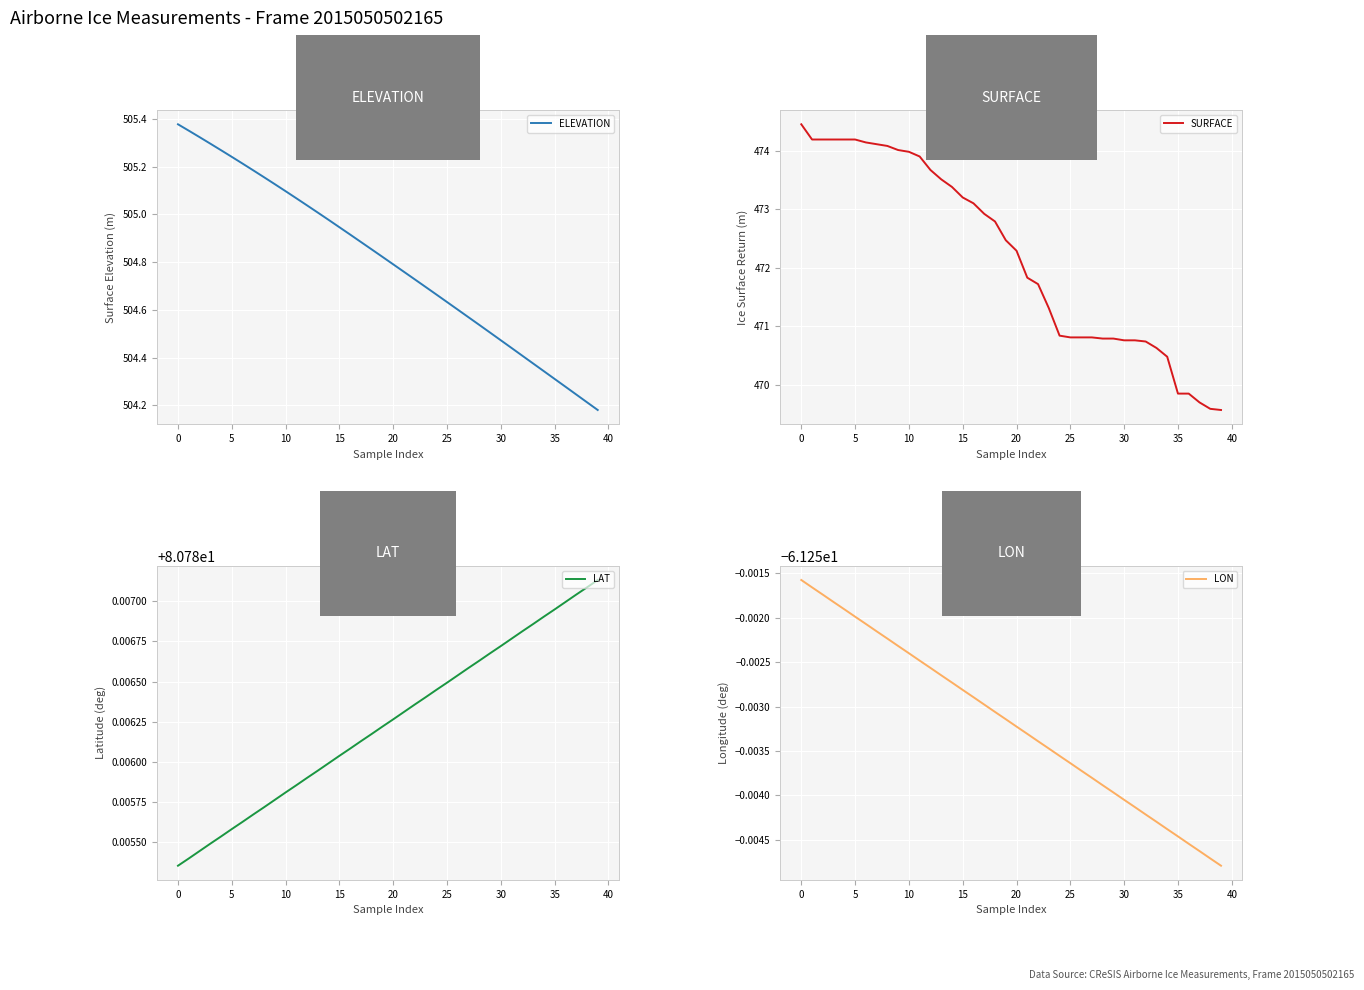

Reading right to left, transcribe all the data shown in this chart.

ELEVATION: 504.2	504.2	504.2	504.3	504.3	504.3	504.4	504.4	504.4	504.5	504.5	504.5	504.6	504.6	504.6	504.7	504.7	504.7	504.8	504.8	504.8	504.9	504.9	504.9	504.9	505.0	505.0	505.0	505.1	505.1	505.1	505.2	505.2	505.2	505.2	505.3	505.3	505.3	505.4	505.4
SURFACE: 469.6	469.6	469.7	469.9	469.9	470.5	470.6	470.7	470.8	470.8	470.8	470.8	470.8	470.8	470.8	470.8	471.3	471.7	471.8	472.3	472.5	472.8	472.9	473.1	473.2	473.4	473.5	473.7	473.9	474.0	474.0	474.1	474.1	474.1	474.2	474.2	474.2	474.2	474.2	474.4
LAT: 80.8	80.8	80.8	80.8	80.8	80.8	80.8	80.8	80.8	80.8	80.8	80.8	80.8	80.8	80.8	80.8	80.8	80.8	80.8	80.8	80.8	80.8	80.8	80.8	80.8	80.8	80.8	80.8	80.8	80.8	80.8	80.8	80.8	80.8	80.8	80.8	80.8	80.8	80.8	80.8
LON: -61.3	-61.3	-61.3	-61.3	-61.3	-61.3	-61.3	-61.3	-61.3	-61.3	-61.3	-61.3	-61.3	-61.3	-61.3	-61.3	-61.3	-61.3	-61.3	-61.3	-61.3	-61.3	-61.3	-61.3	-61.3	-61.3	-61.3	-61.3	-61.3	-61.3	-61.3	-61.3	-61.3	-61.3	-61.3	-61.3	-61.3	-61.3	-61.3	-61.3